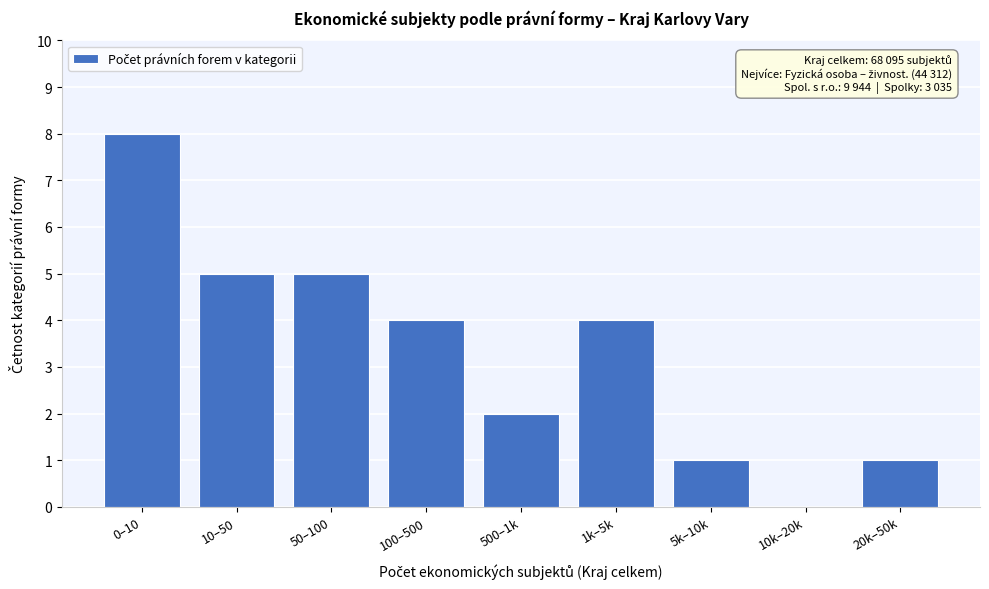

Reading left to right, what are all the values shown in this chart?

0–10=8	10–50=5	50–100=5	100–500=4	500–1k=2	1k–5k=4	5k–10k=1	10k–20k=0	20k–50k=1